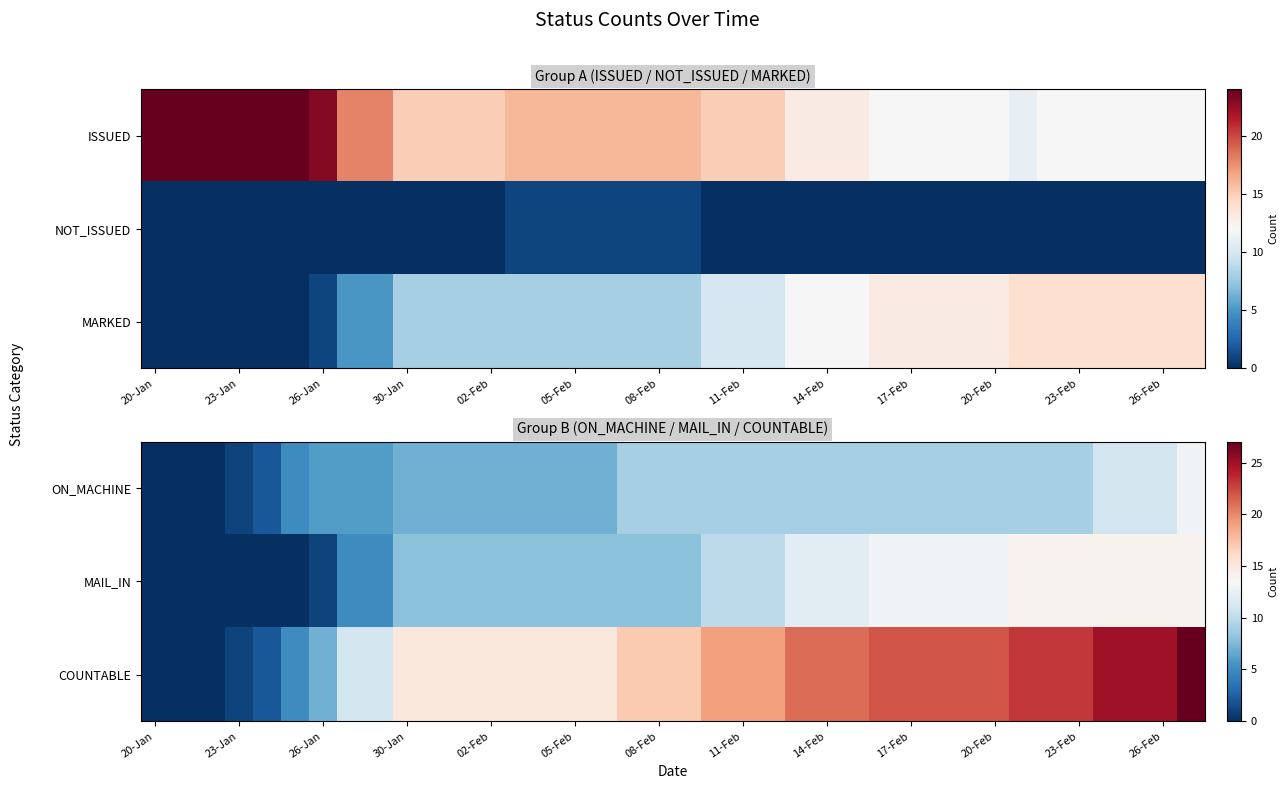

Count the number of categories in the chart.

38